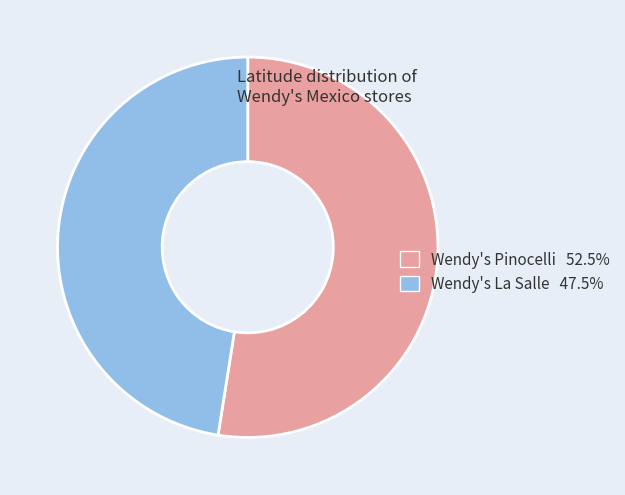

Which slice is the smallest?

Wendy's La Salle